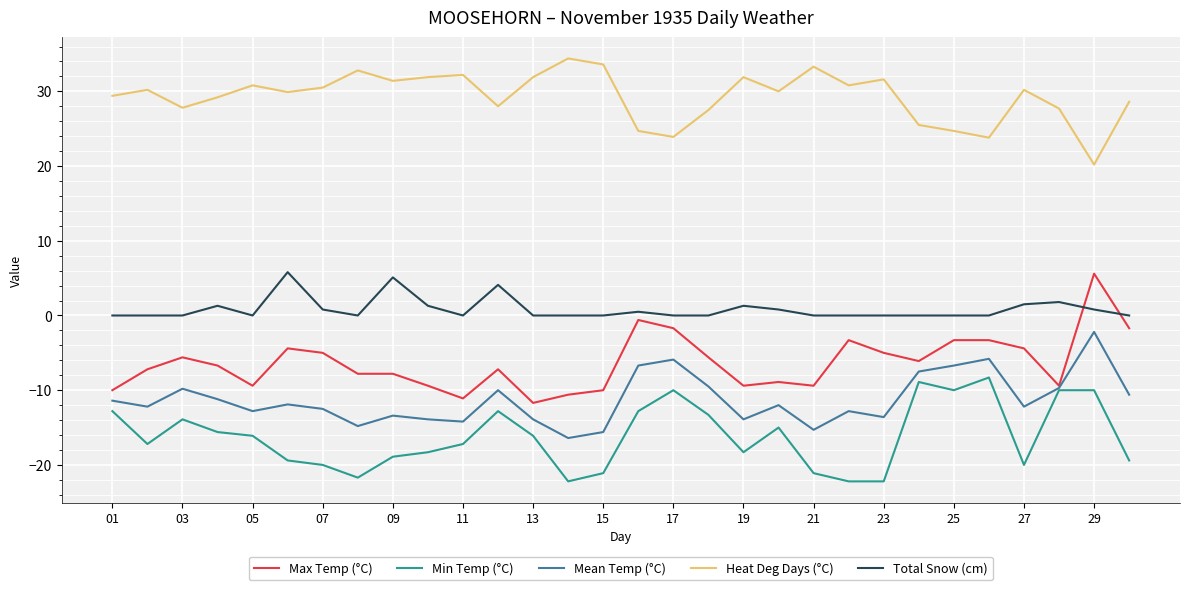

Does the chart have visible grid lines?

Yes